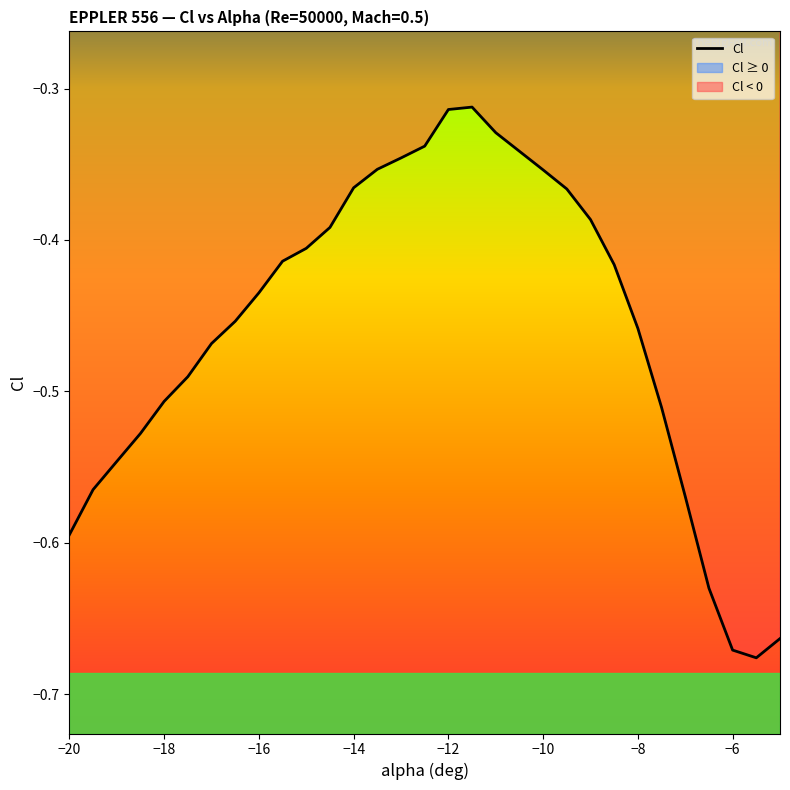

True or false: the data shows -0.7 at 9.

False